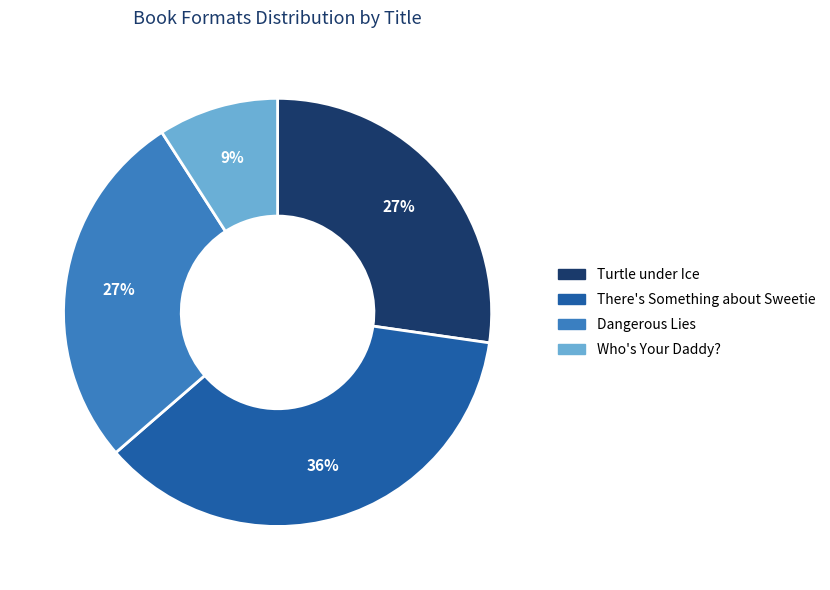

Does any single category account for the majority?

No